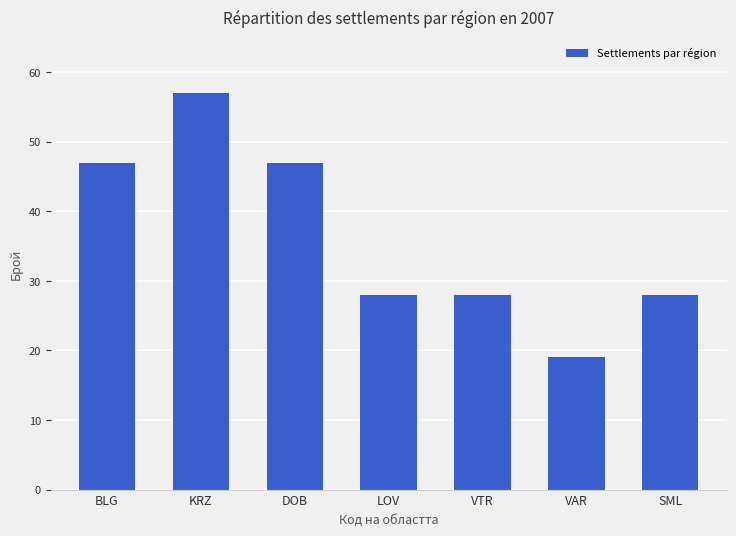

What value does the data have at BLG?

47